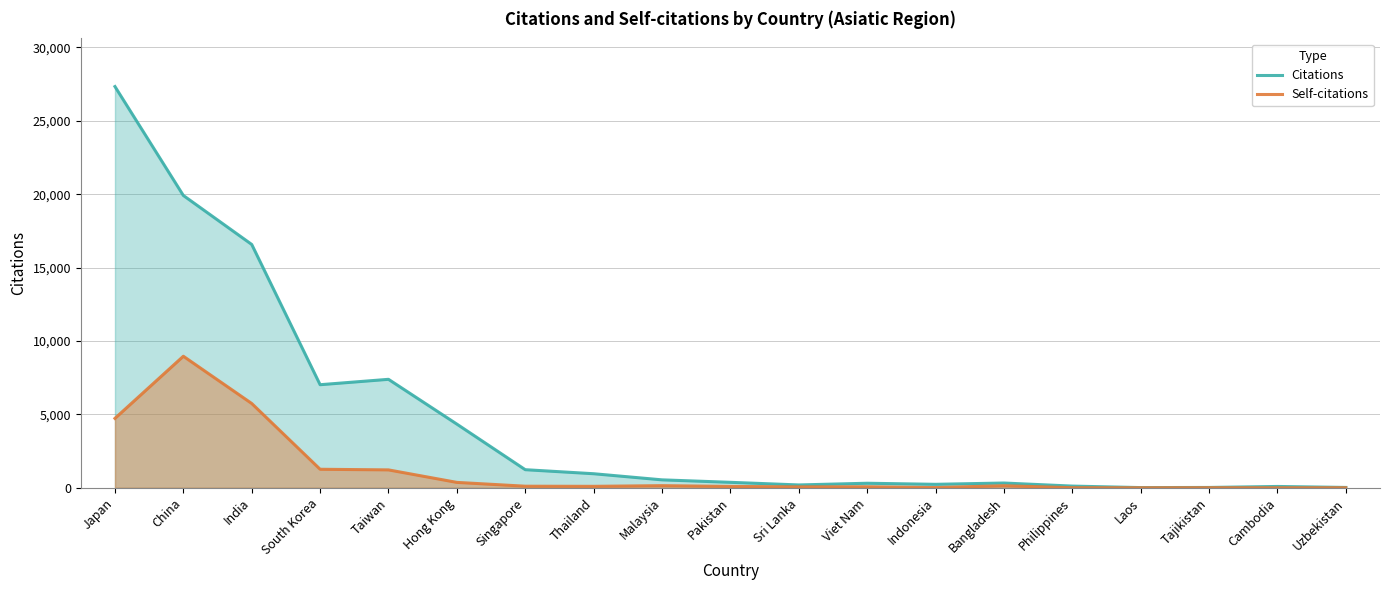

True or false: Citations has a value of 1233 at Singapore.

True